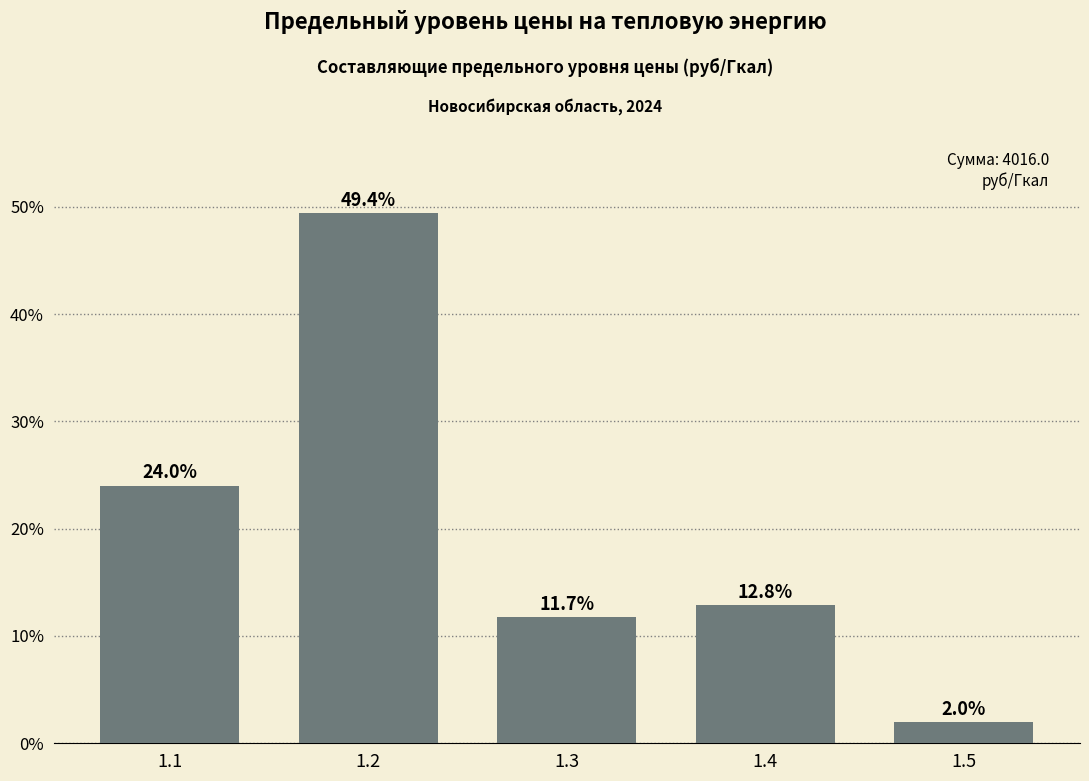

Reading left to right, what are all the values shown in this chart?

1.1=24.0	1.2=49.4	1.3=11.7	1.4=12.8	1.5=2.0